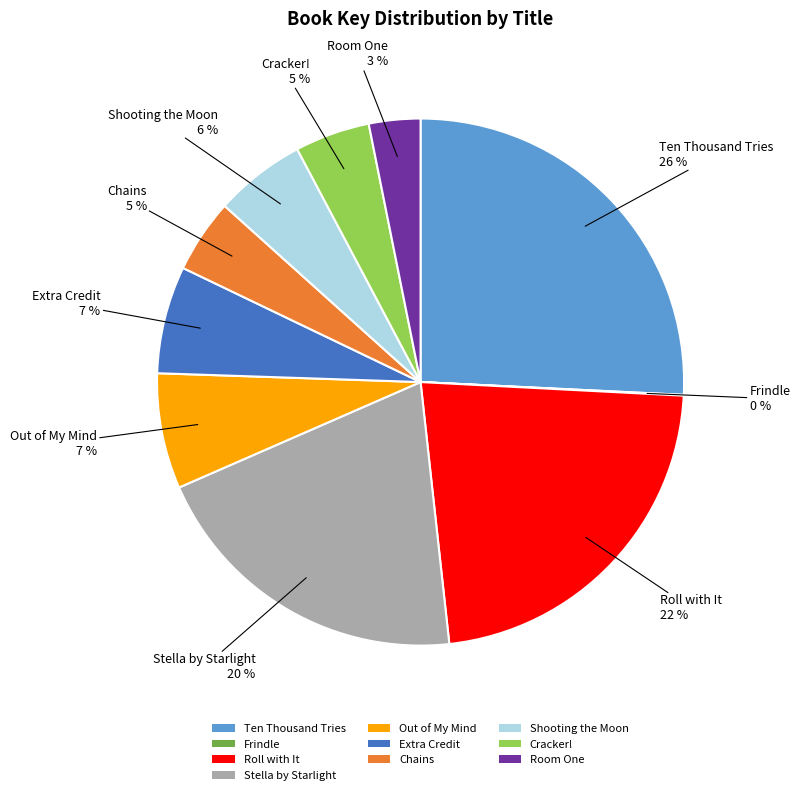

To the nearest percent, what is the combined percentage of Room One and Out of My Mind?

10%